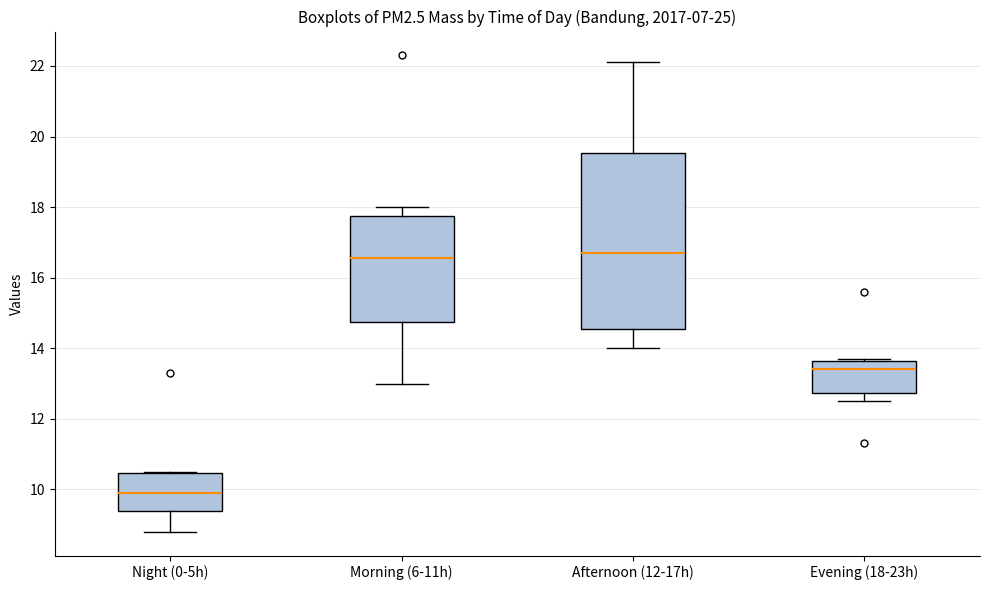

Reading left to right, transcribe this box plot: for each box, give where its median line is, the range the box spans, and where its two whiskers end, as read against the y-axis. The values are not printed on the chart, so give them approximately, as read against the axis.

Night (0-5h): median 10.0, box 9.4 to 10.4, whiskers 8.8 to 10.6
Morning (6-11h): median 16.6, box 14.8 to 17.8, whiskers 13.0 to 18.0
Afternoon (12-17h): median 16.8, box 14.6 to 19.6, whiskers 14.0 to 22.2
Evening (18-23h): median 13.4, box 12.8 to 13.6, whiskers 12.6 to 13.8